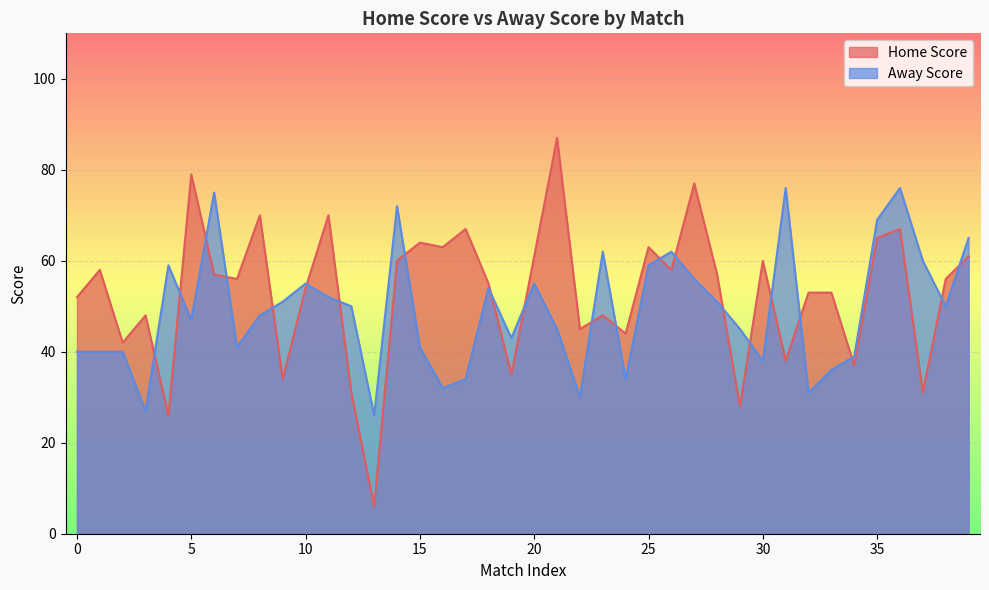

What is the total value across all series at 4?

109